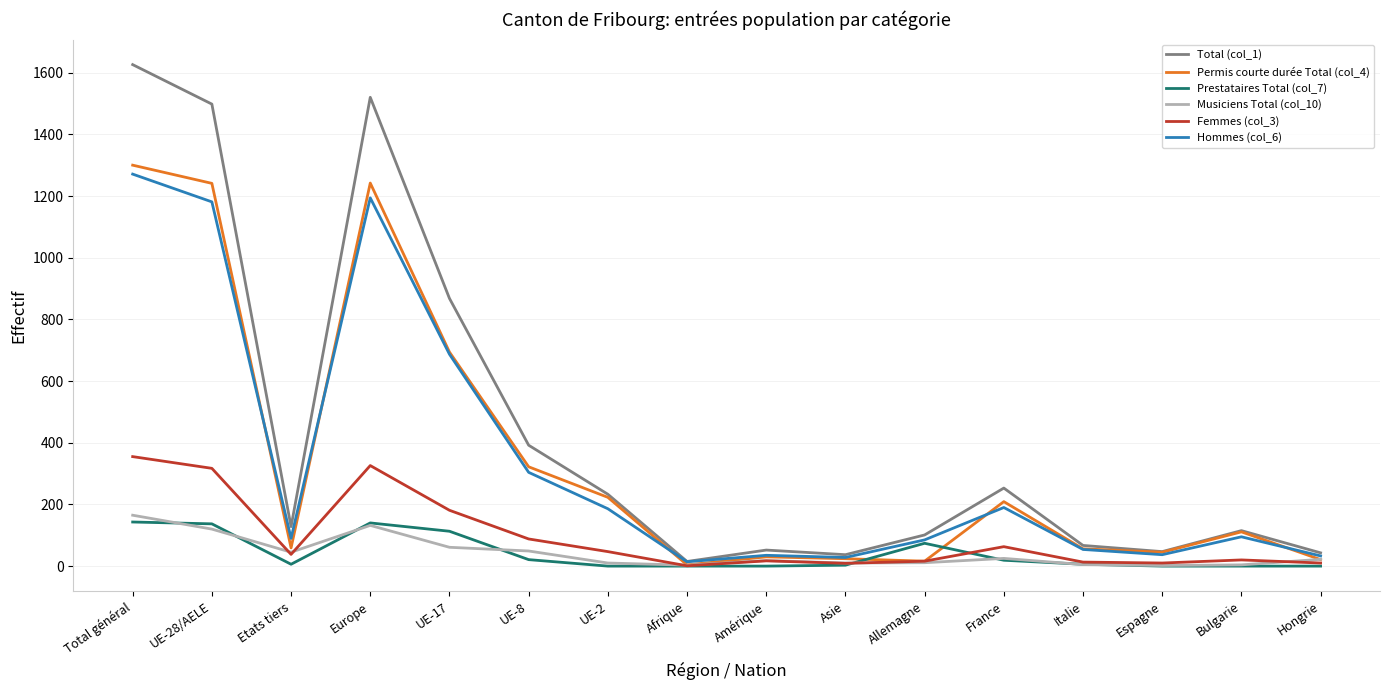

At which category is the sum across all series the highest?

Total général